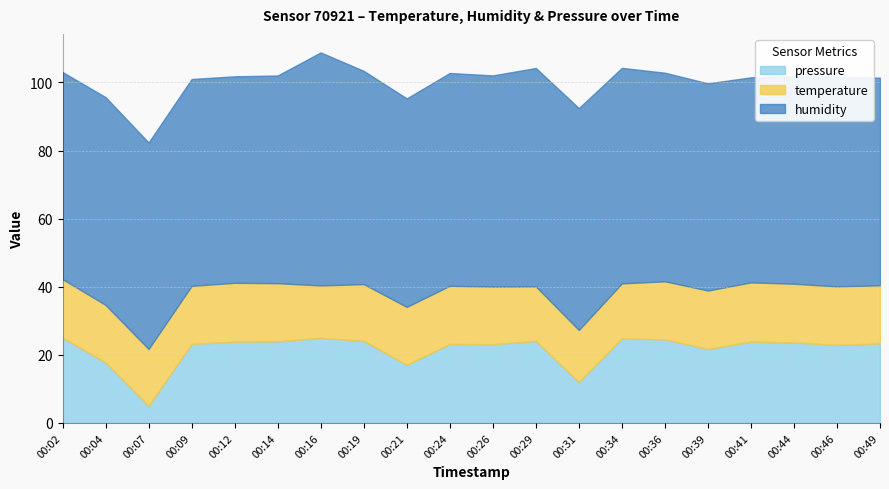

Where is the first local minimum for pressure_norm?

00:07